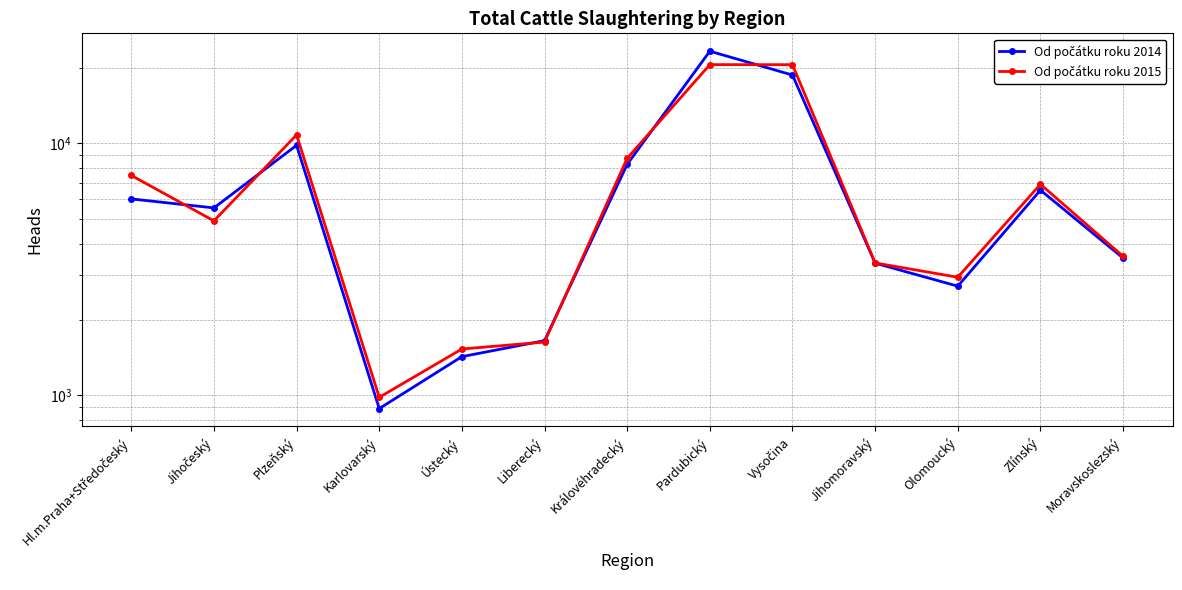

Which series ends up on top after the final intersection of Od počátku roku 2015 and Od počátku roku 2014?

Od počátku roku 2015